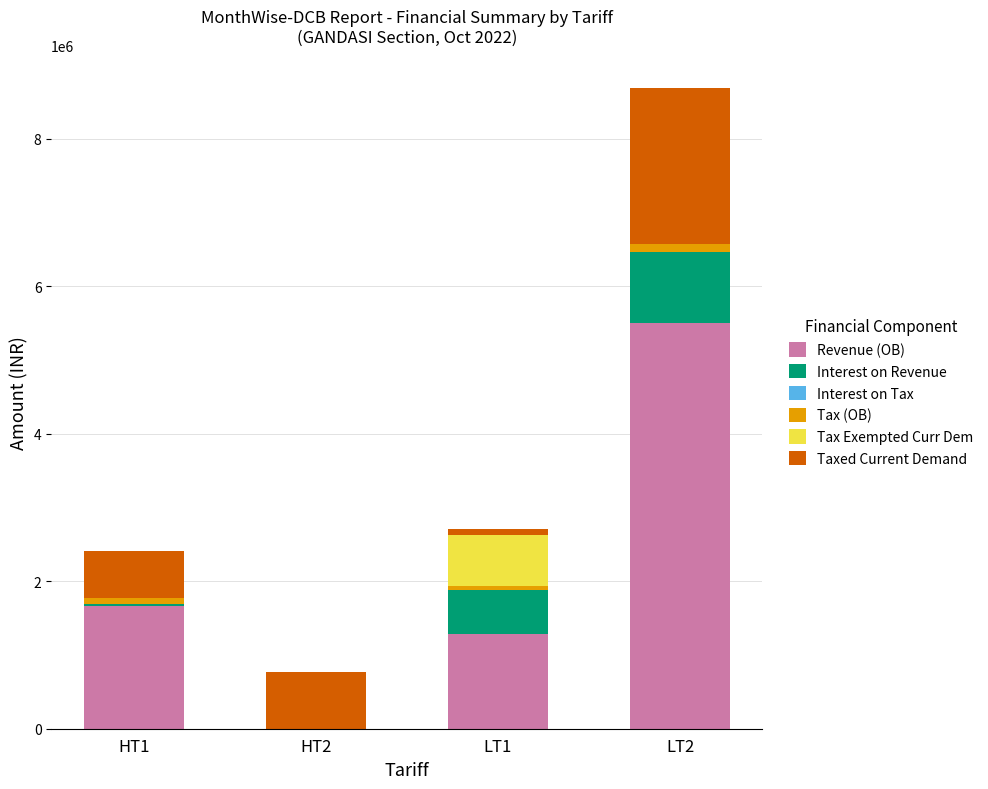

Which category has the highest value in the Revenue (OB) series?

LT2